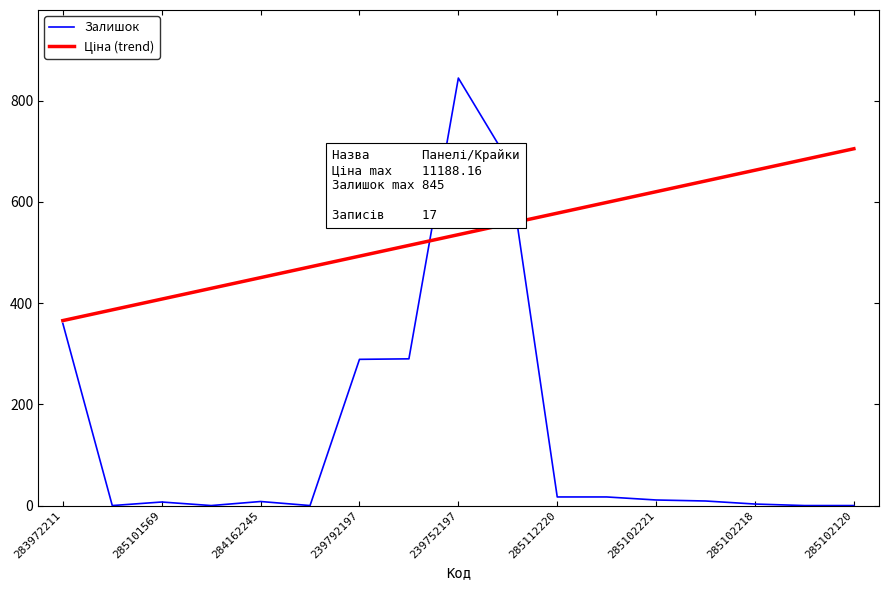

How many series are shown in this chart?

2